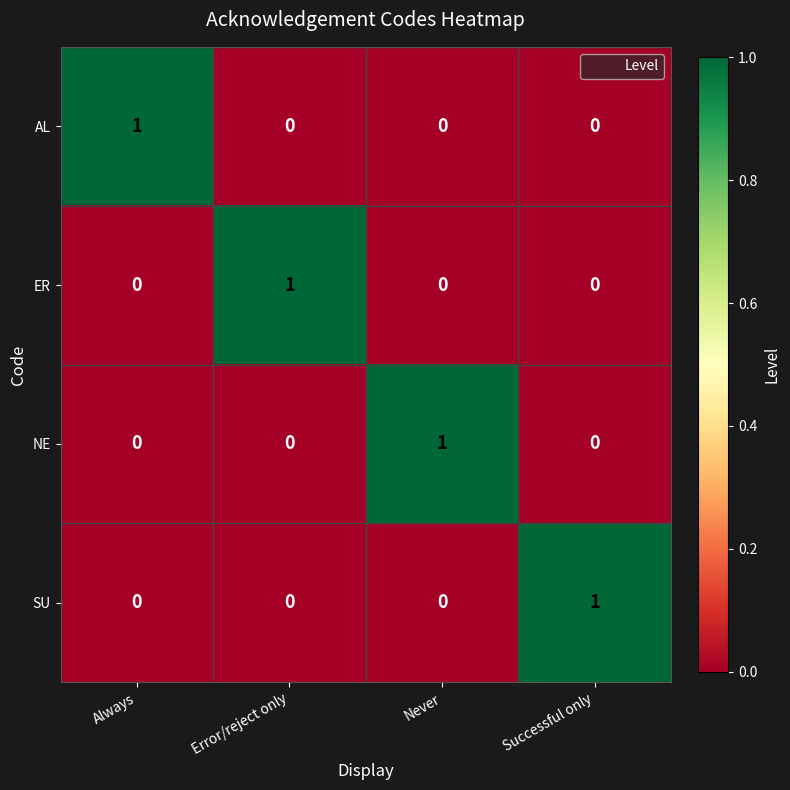

At how many categories does at least one series exceed 0?

4